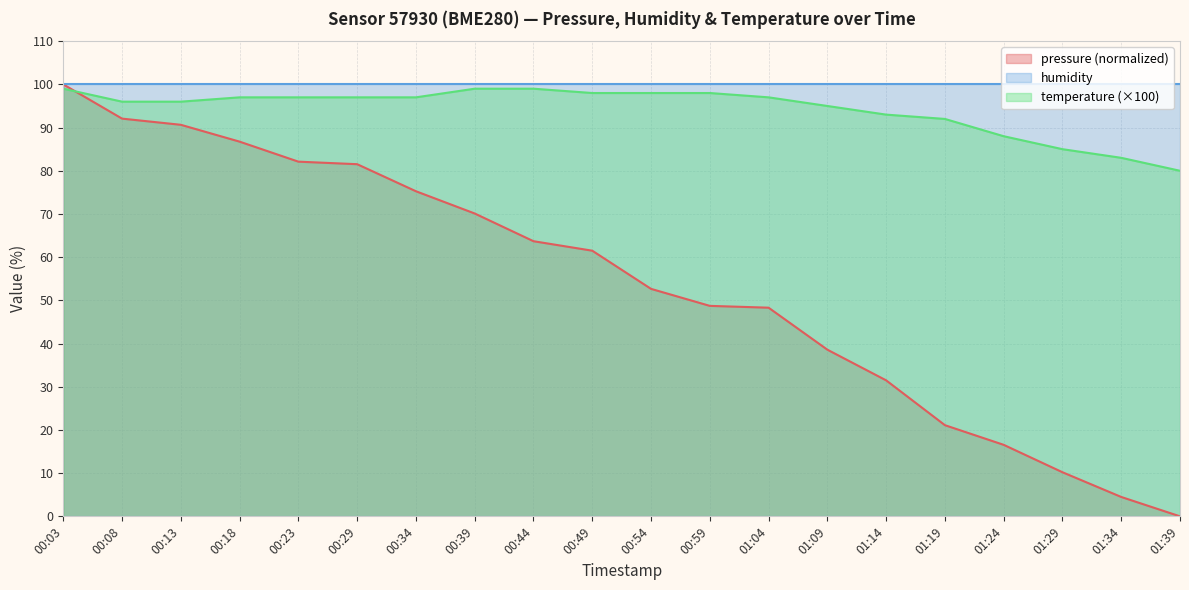

True or false: pressure has a value of 38.6 at 01:09.

True